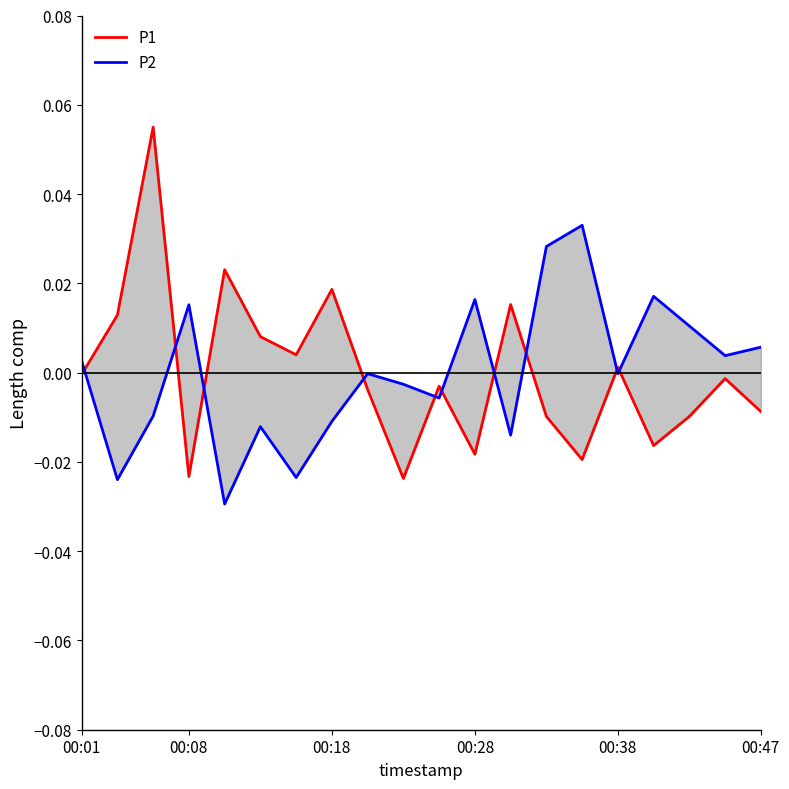

After their last crossing, which series has the higher values: P2 or P1?

P2